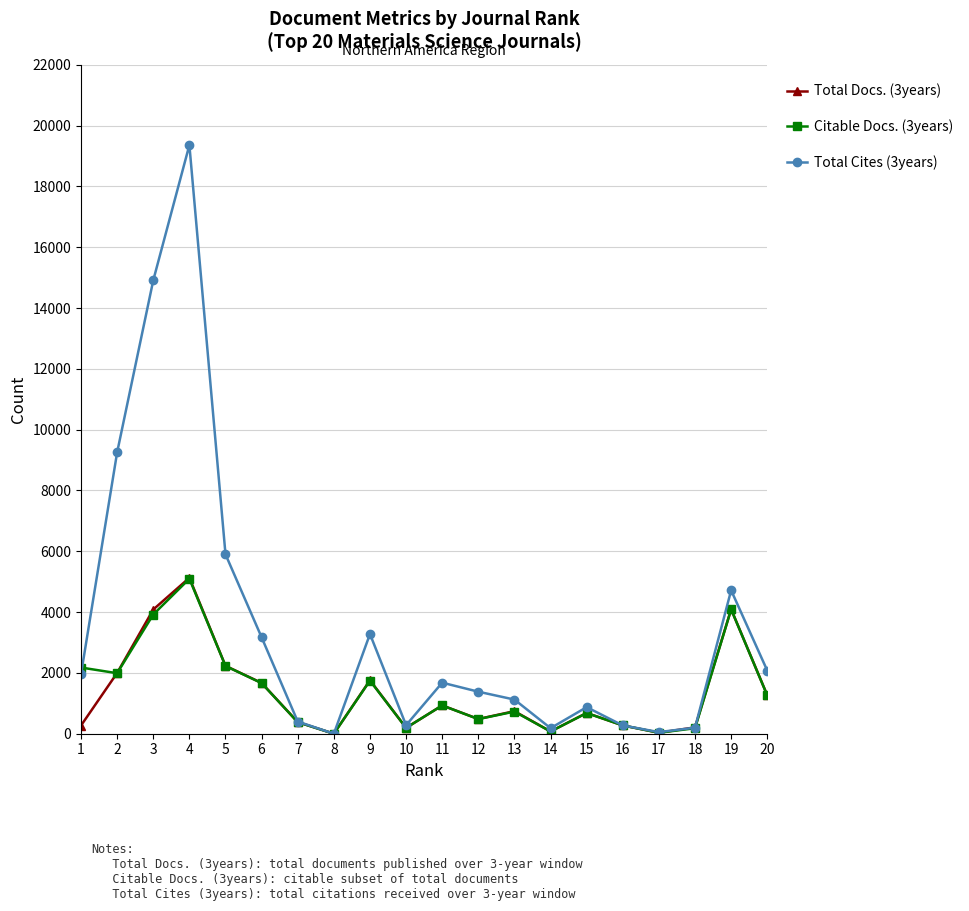

Is the value of Citable Docs. (3years) at 13 greater than the value of Total Cites (3years) at 6?

No